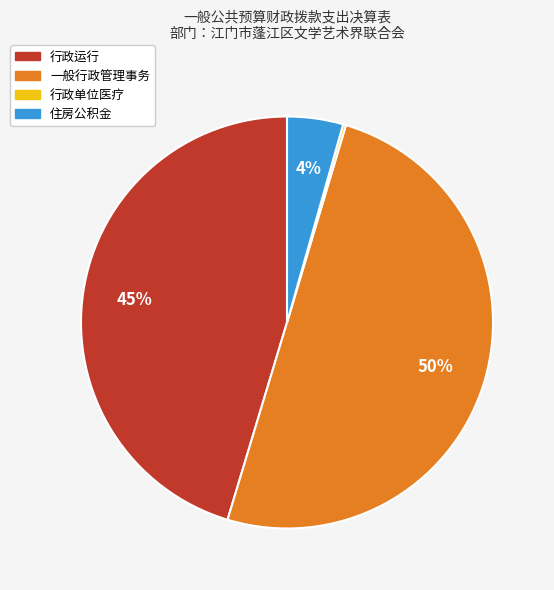

What is the largest slice in the pie chart?

一般行政管理事务